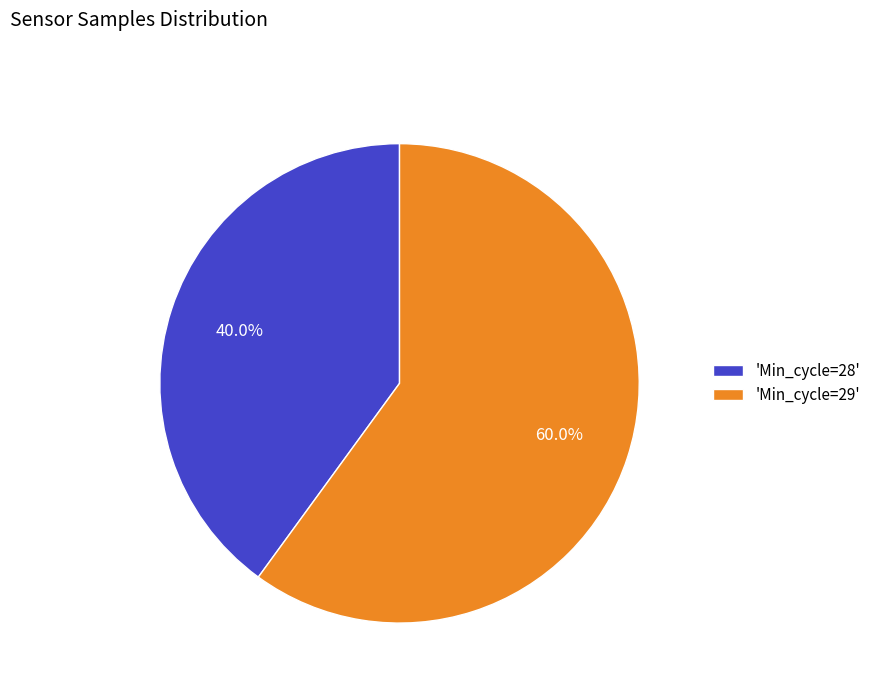

Which category has the biggest portion of the pie?

'Min_cycle=29'